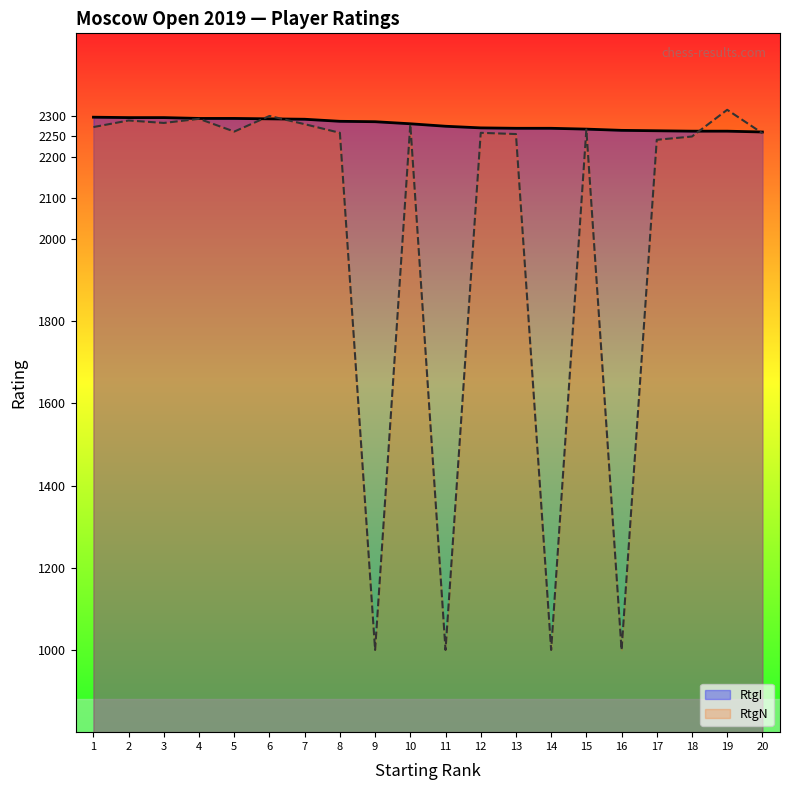

Rank the series at 11 from lowest to highest value.

RtgN, RtgI